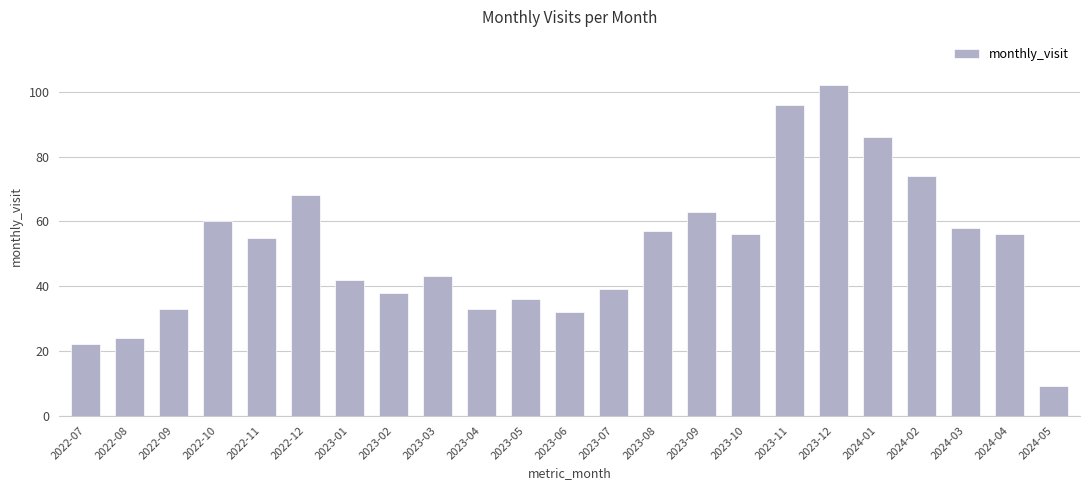

Reading left to right, list all the values displayed in this chart.

22	24	33	60	55	68	42	38	43	33	36	32	39	57	63	56	96	102	86	74	58	56	9